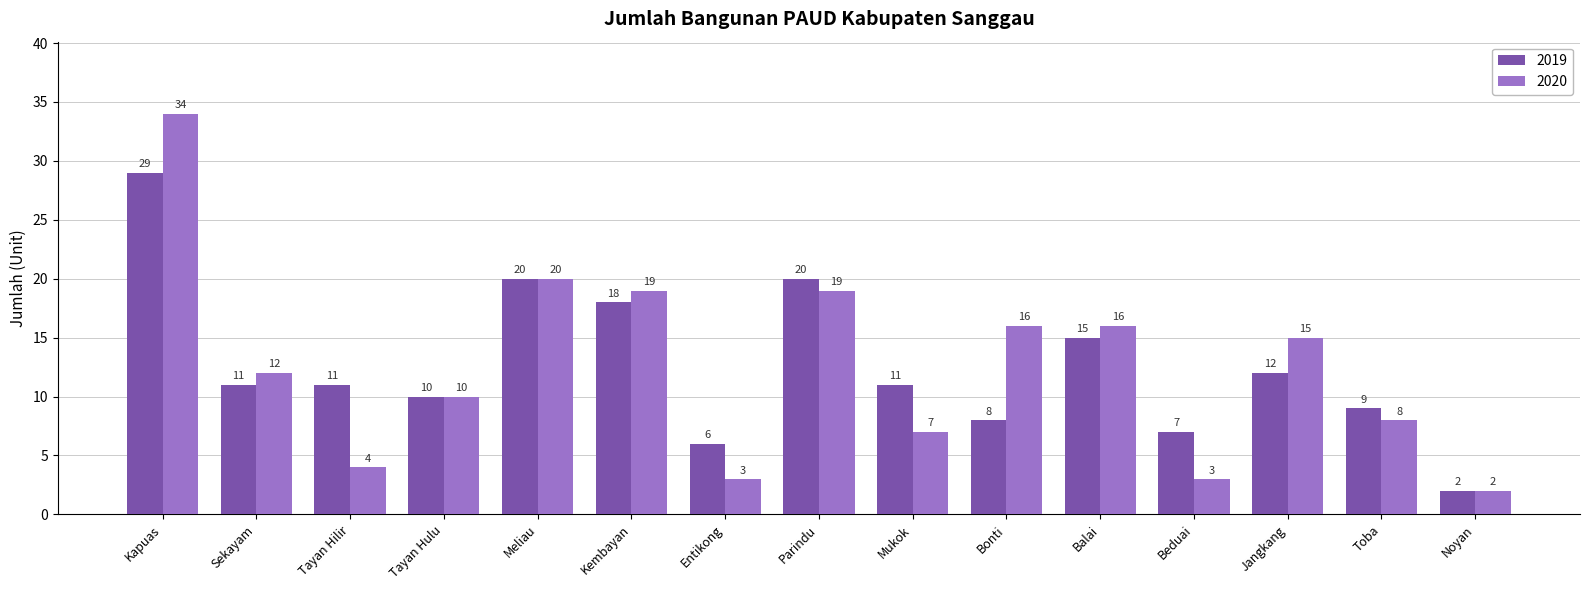

What is the difference between the maximum and second lowest values in the 2020 series?

31